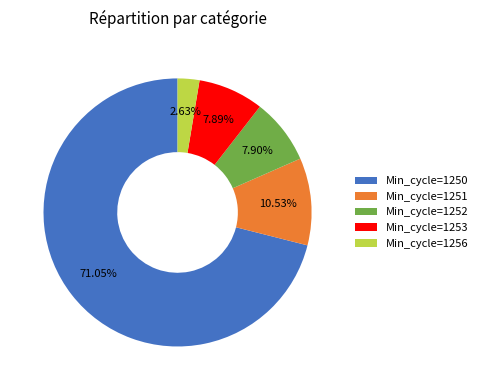

Which slice is the largest?

Min_cycle=1250